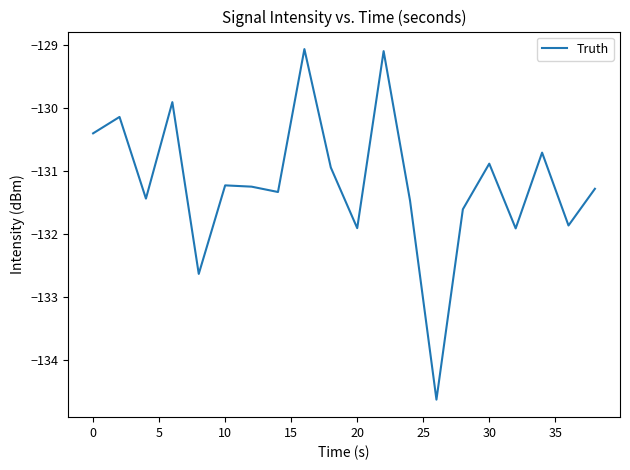

True or false: there are more than 1 points higher than both neighbors.

True